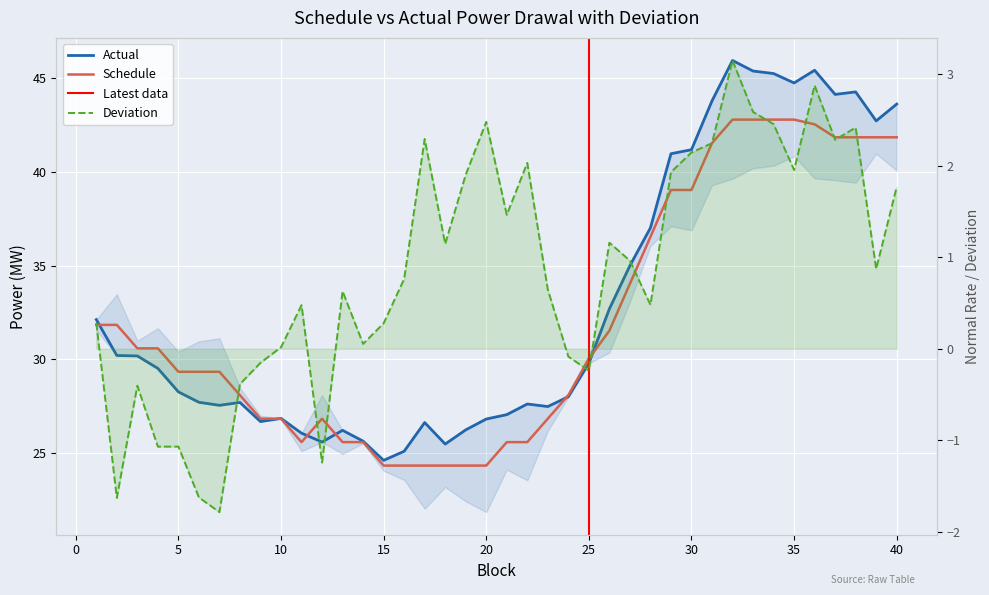

At which label is Schedule closest to 33?

27